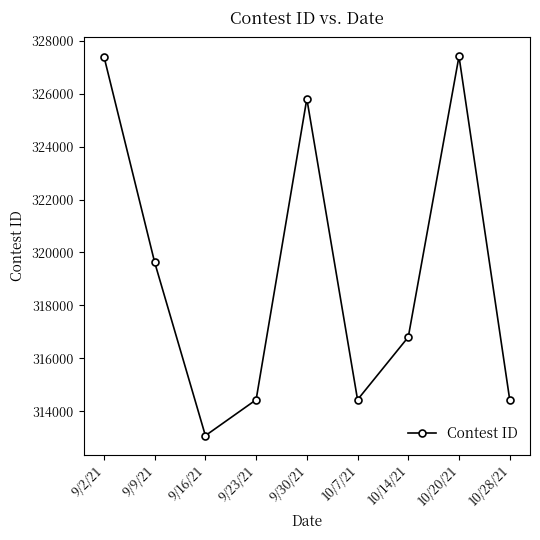

Where does the data first go above 316805?

9/2/21